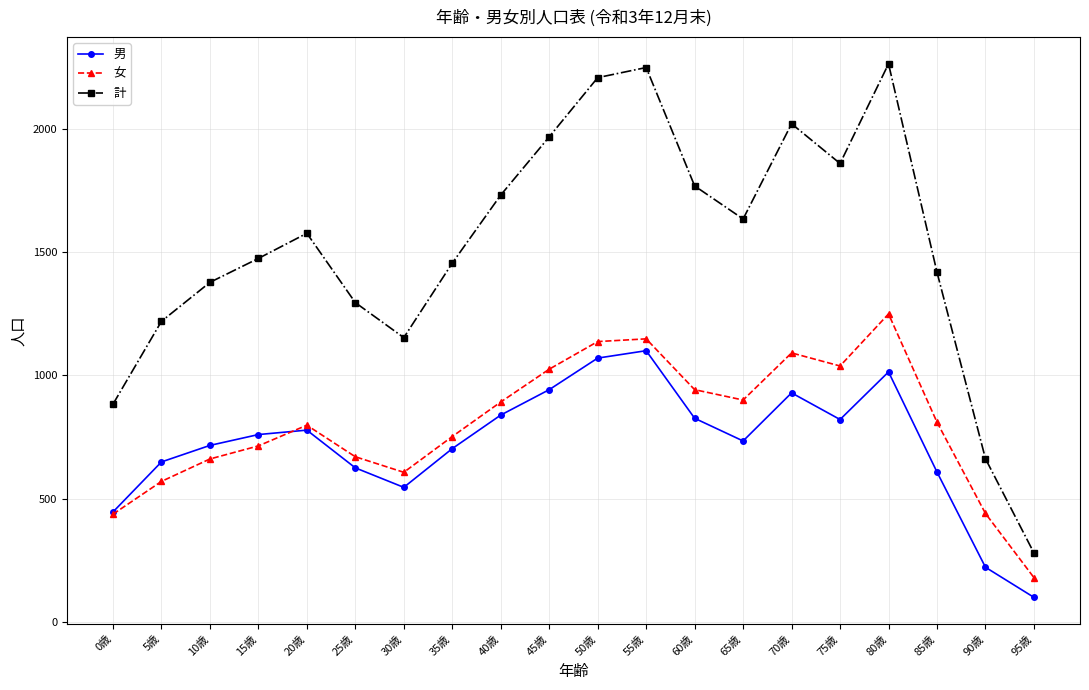

What are all the series names shown in the legend?

男, 女, 計